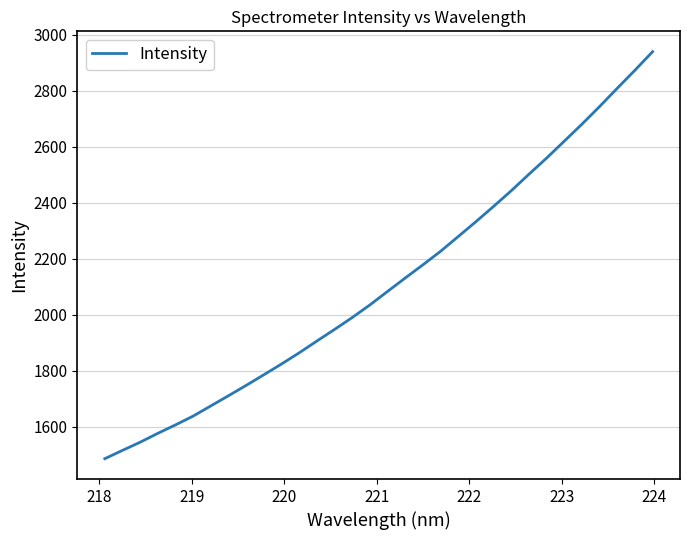

What is the minimum value shown in the chart?

1485.8